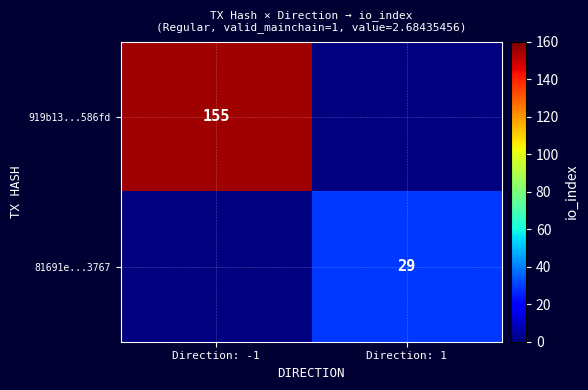

How many categories are shown in the chart?

2